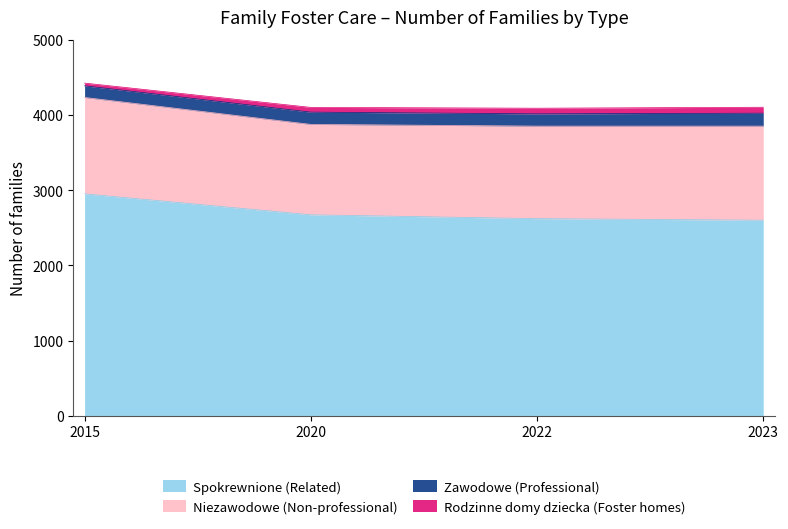

Rank the series by their maximum value, from lowest to highest.

Rodzinne domy dziecka (Foster homes), Zawodowe (Professional), Niezawodowe (Non-professional), Spokrewnione (Related)